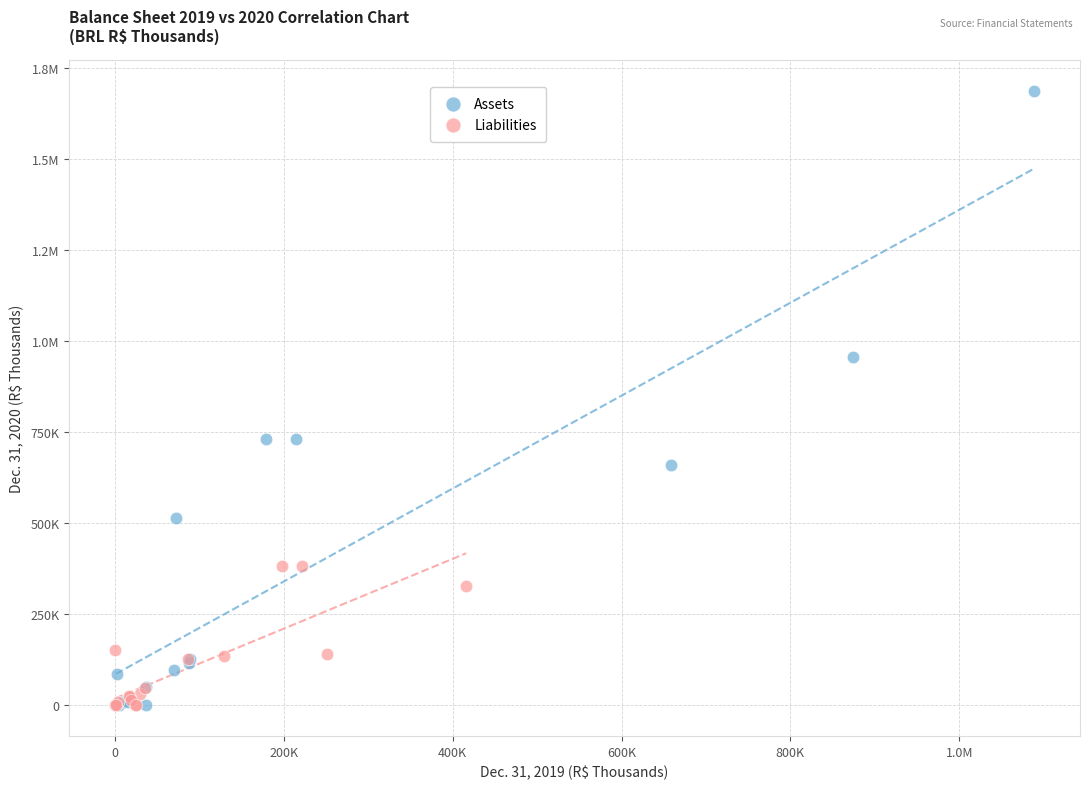

What are all the series names shown in the legend?

Assets, Liabilities